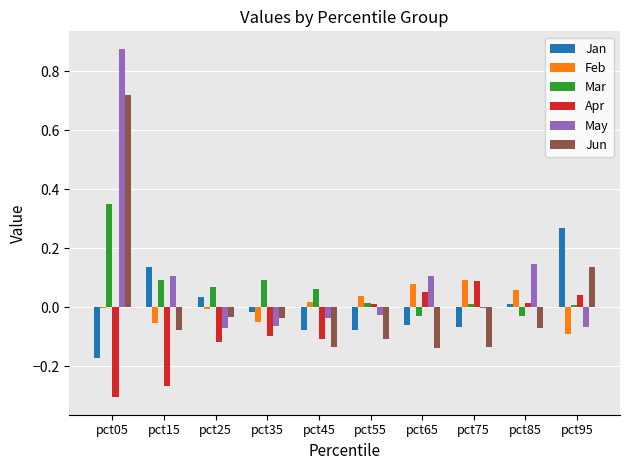

At which category does the chart reach its peak across all series?

pct05